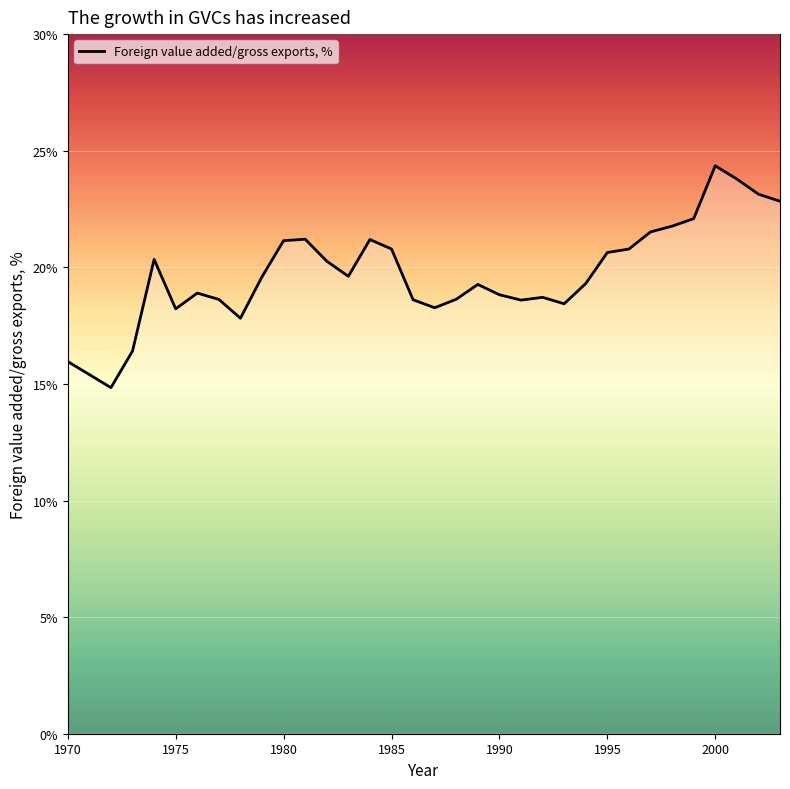

What is the smallest value displayed?

14.8